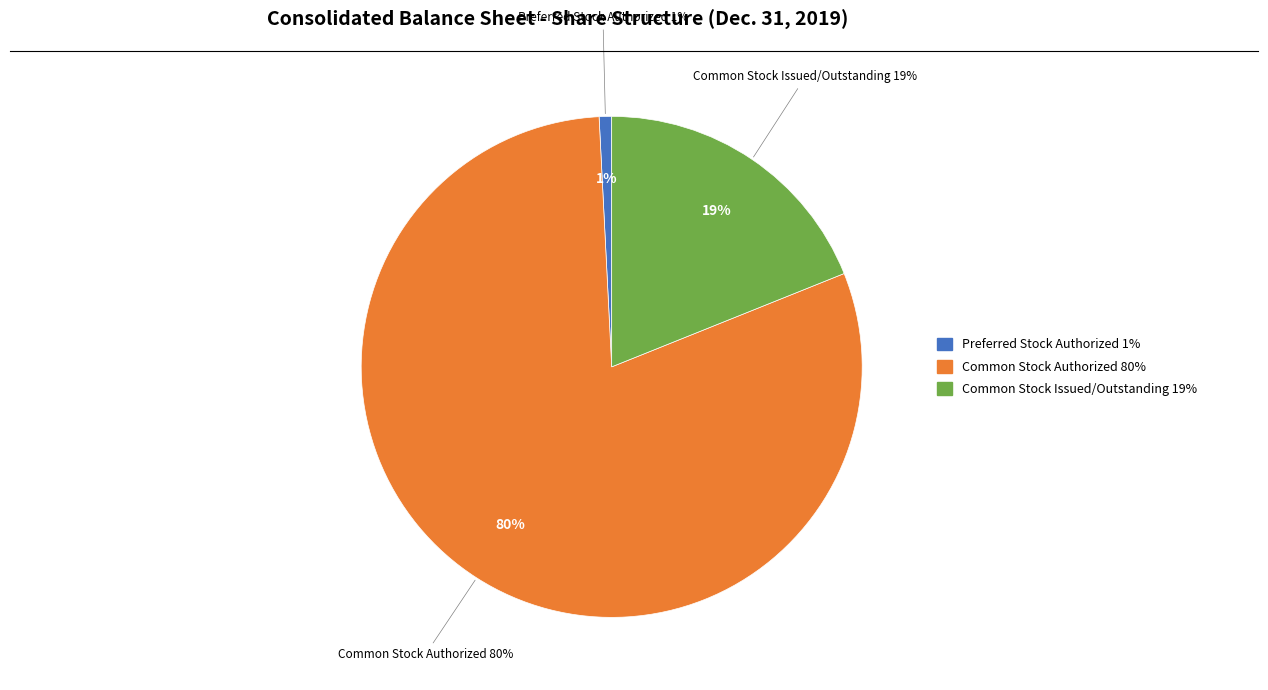

To the nearest percent, what percentage of the pie is Preferred Stock Authorized?

1%